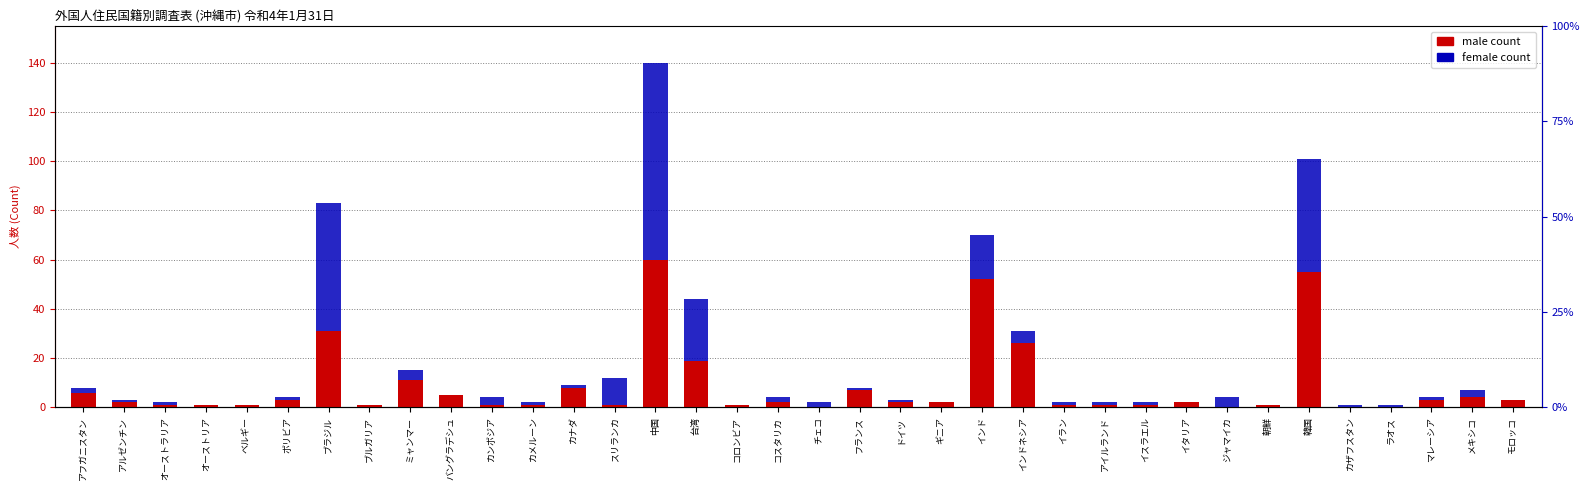

Which category has the highest value across all series?

中国